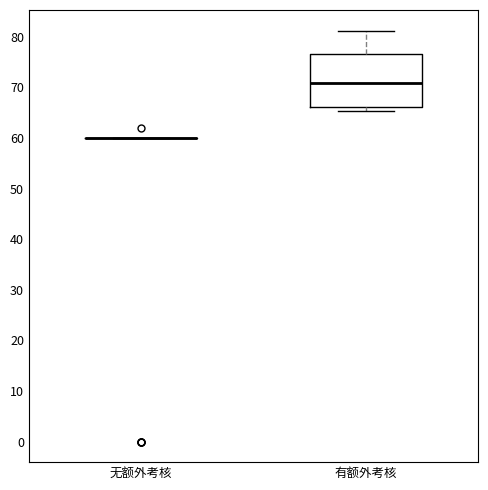

Comparing the boxes themselves (not the whiskers), which one is the tallest?

有额外考核